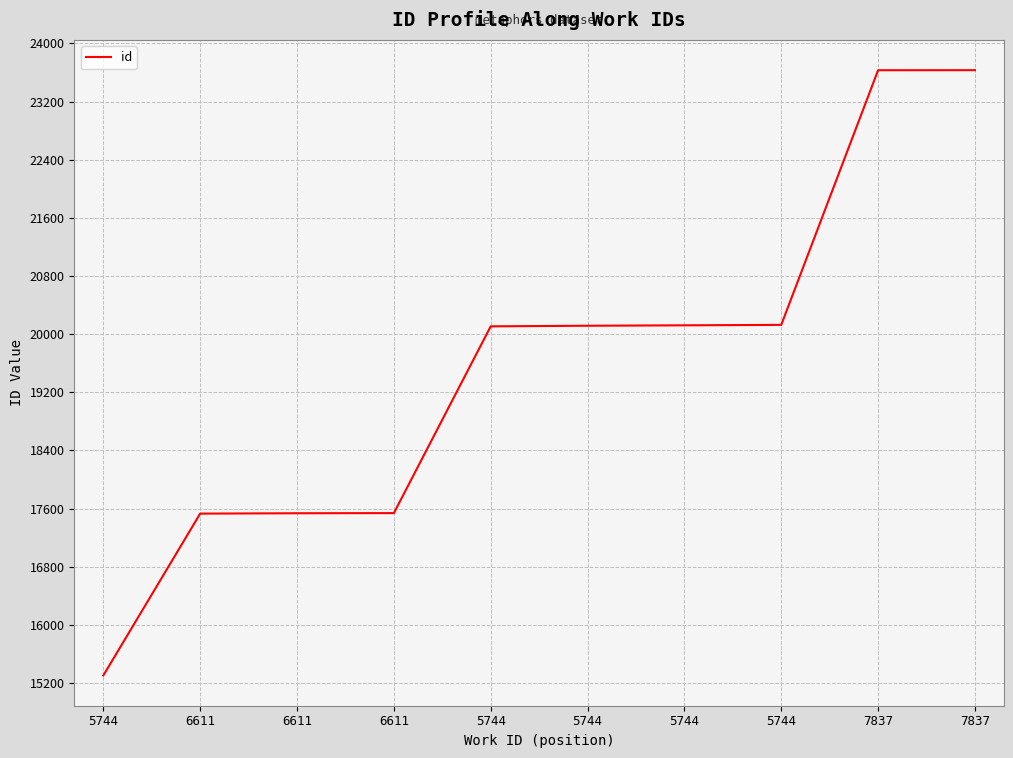

Is this an area chart (filled region under the line)?

No